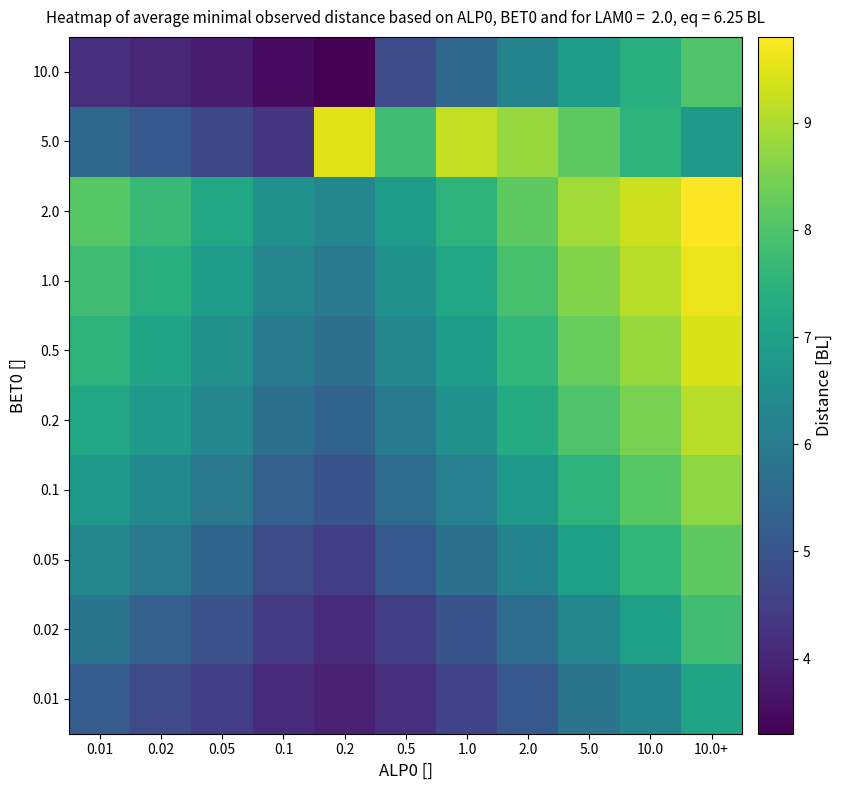

Reading left to right, list all the values displayed in this chart.

0.01: 0.01=5.2	0.02=4.8	0.05=4.5	0.1=4.1	0.2=3.9	0.5=4.2	1.0=4.6	2.0=5.1	5.0=5.8	10.0=6.2	10.0+=7.1
0.02: 0.01=5.8	0.02=5.3	0.05=4.9	0.1=4.4	0.2=4.1	0.5=4.5	1.0=5.0	2.0=5.6	5.0=6.3	10.0=7.0	10.0+=7.8
0.05: 0.01=6.3	0.02=5.9	0.05=5.4	0.1=4.8	0.2=4.5	0.5=5.1	1.0=5.7	2.0=6.2	5.0=7.0	10.0=7.6	10.0+=8.2
0.1: 0.01=6.8	0.02=6.4	0.05=5.9	0.1=5.3	0.2=5.0	0.5=5.6	1.0=6.1	2.0=6.8	5.0=7.5	10.0=8.1	10.0+=8.7
0.2: 0.01=7.2	0.02=6.8	0.05=6.3	0.1=5.7	0.2=5.4	0.5=6.0	1.0=6.6	2.0=7.3	5.0=8.0	10.0=8.5	10.0+=9.1
0.5: 0.01=7.5	0.02=7.1	0.05=6.6	0.1=6.0	0.2=5.7	0.5=6.3	1.0=6.9	2.0=7.6	5.0=8.3	10.0=8.8	10.0+=9.4
1.0: 0.01=7.8	0.02=7.4	0.05=6.9	0.1=6.3	0.2=6.0	0.5=6.6	1.0=7.2	2.0=7.9	5.0=8.6	10.0=9.1	10.0+=9.6
2.0: 0.01=8.1	0.02=7.7	0.05=7.2	0.1=6.6	0.2=6.3	0.5=6.9	1.0=7.5	2.0=8.2	5.0=8.9	10.0=9.3	10.0+=9.8
5.0: 0.01=5.5	0.02=5.1	0.05=4.7	0.1=4.3	0.2=9.5	0.5=7.8	1.0=9.2	2.0=8.8	5.0=8.2	10.0=7.5	10.0+=6.8
10.0: 0.01=4.2	0.02=4.0	0.05=3.8	0.1=3.5	0.2=3.3	0.5=4.8	1.0=5.5	2.0=6.2	5.0=6.9	10.0=7.4	10.0+=8.0